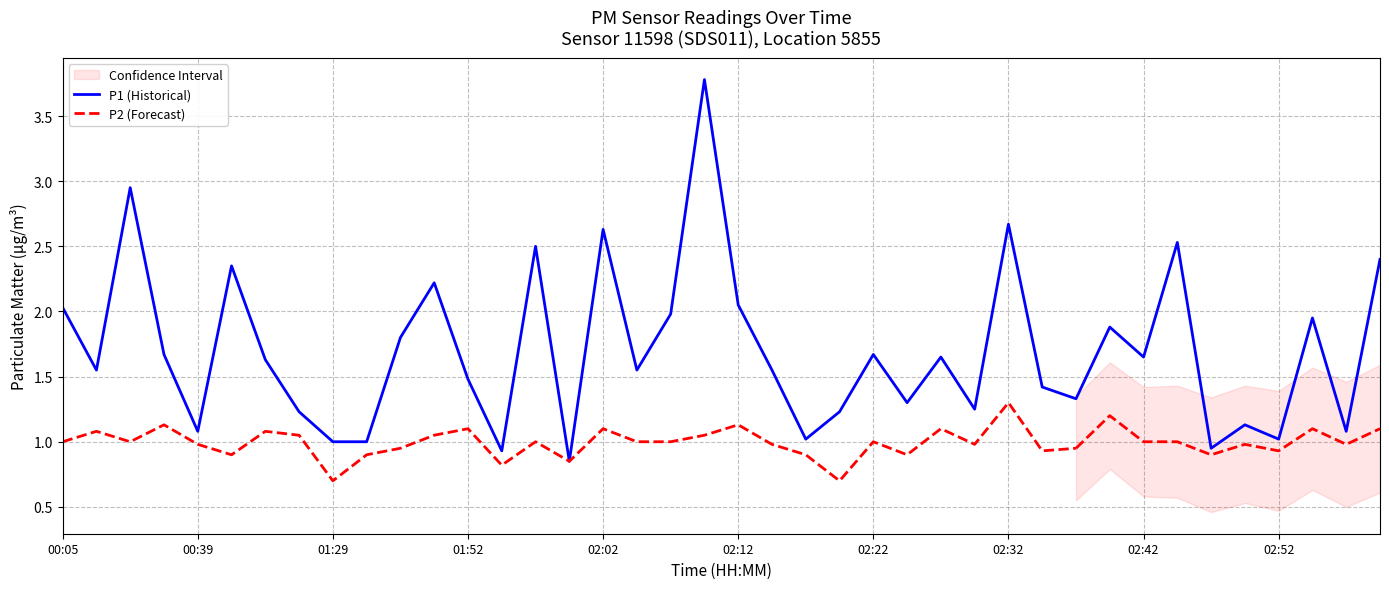

True or false: there are more than 2 points higher than both neighbors.

True